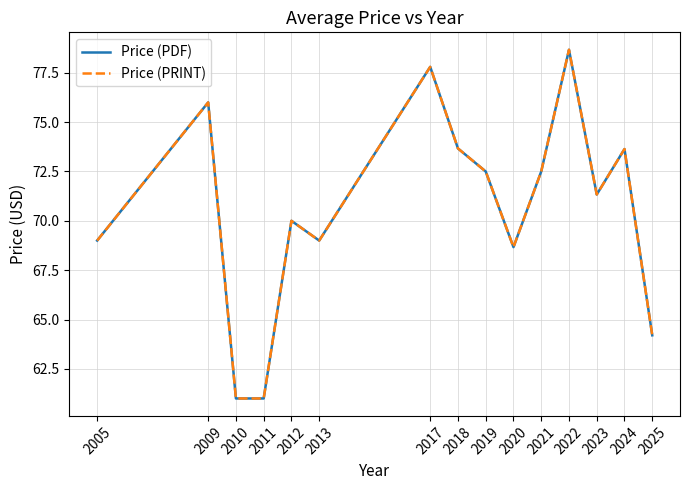

Does the chart have visible grid lines?

Yes